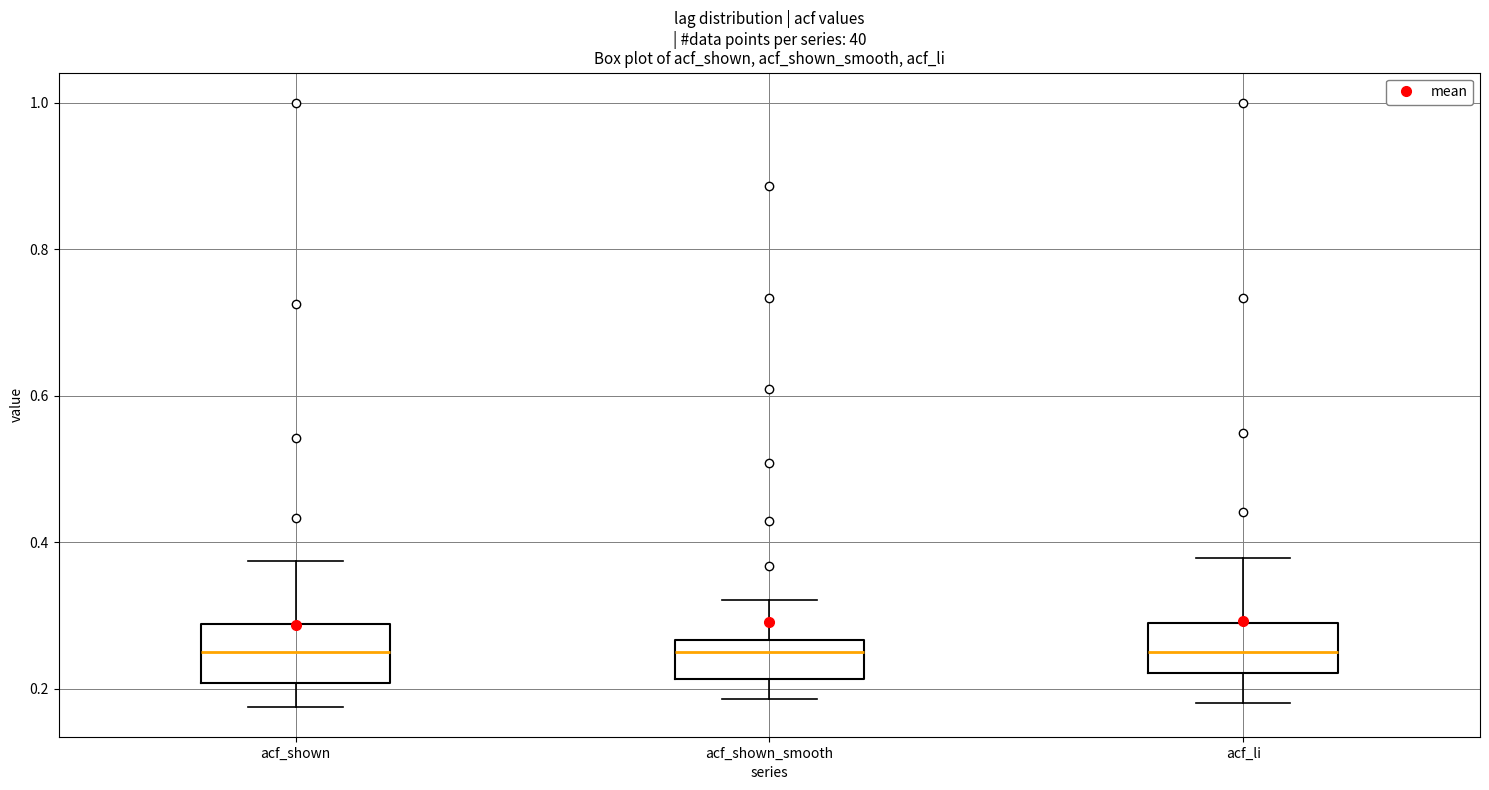

Reading left to right, transcribe this box plot: for each box, give where its median line is, the range the box spans, and where its two whiskers end, as read against the y-axis. The values are not printed on the chart, so give them approximately, as read against the axis.

acf_shown: median 0.26, box 0.20 to 0.28, whiskers 0.18 to 0.38
acf_shown_smooth: median 0.26 (just below the box's upper edge), box 0.22 to 0.26, whiskers 0.18 to 0.32
acf_li: median 0.26, box 0.22 to 0.30, whiskers 0.18 to 0.38